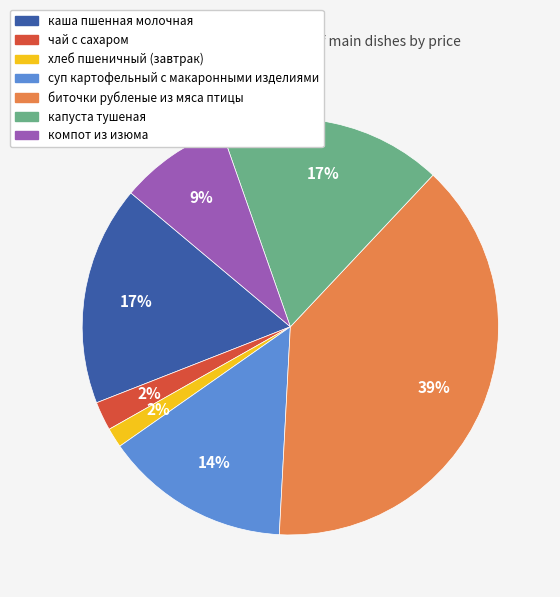

Do каша пшенная молочная and биточки рубленые из мяса птицы together represent more than half of the pie?

Yes